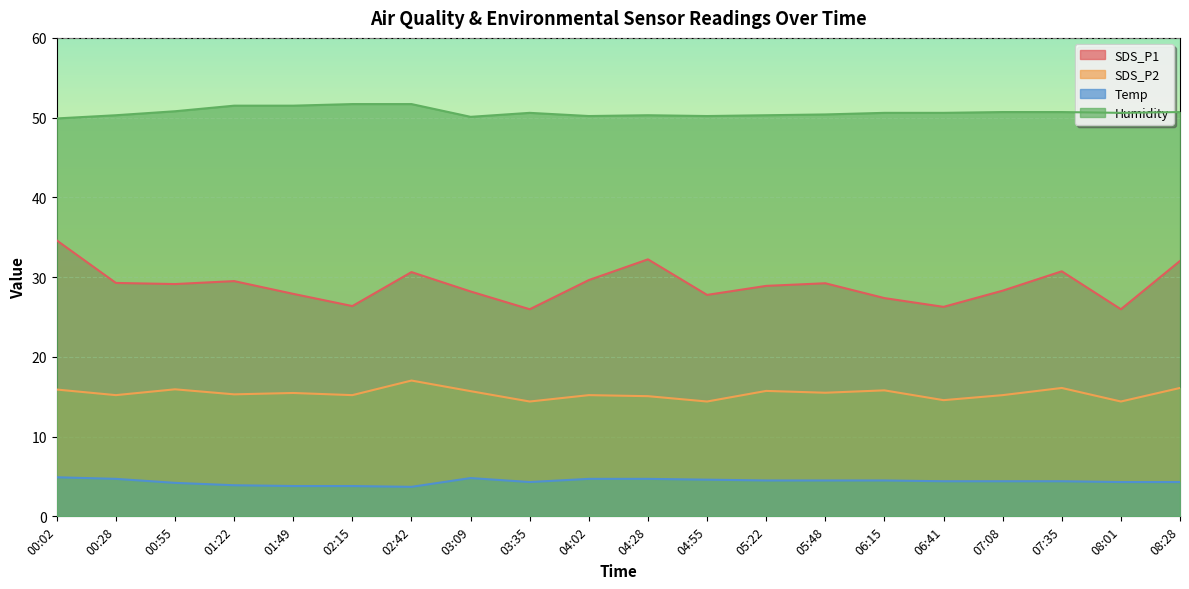

Between 03:09 and 00:28, which is larger?

00:28